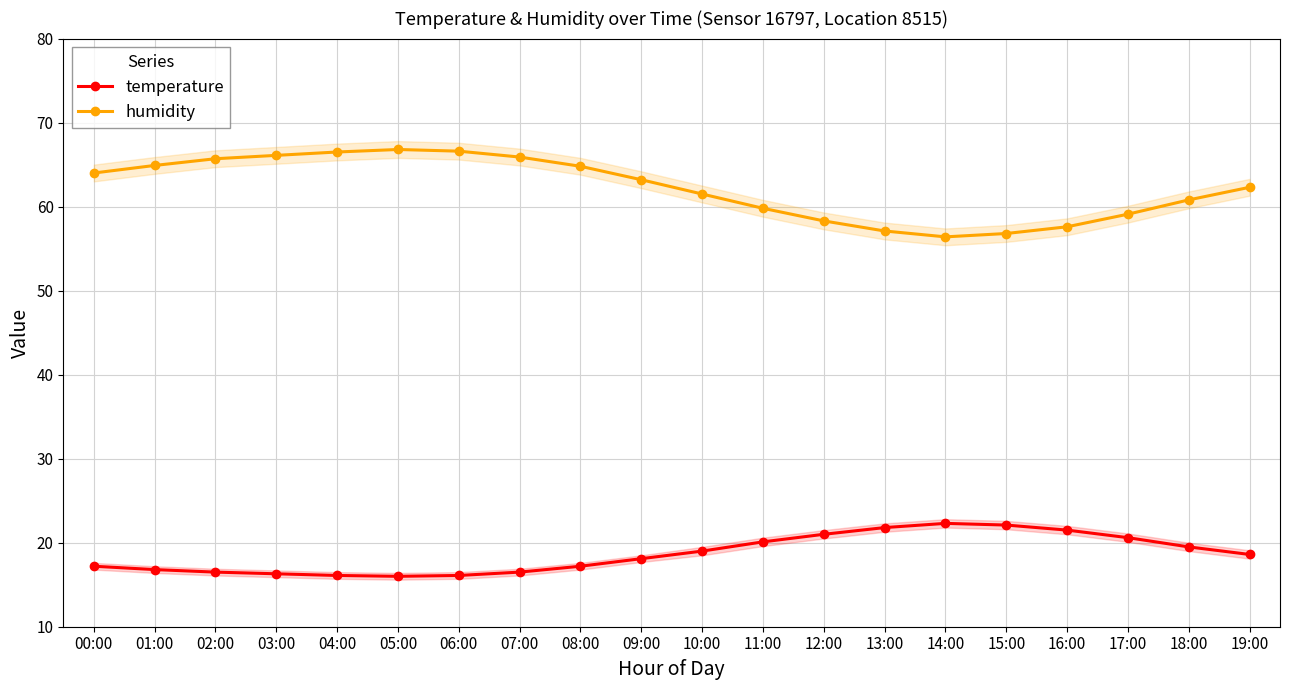

Between 01:00 and 06:00, which series saw the biggest shift?

humidity